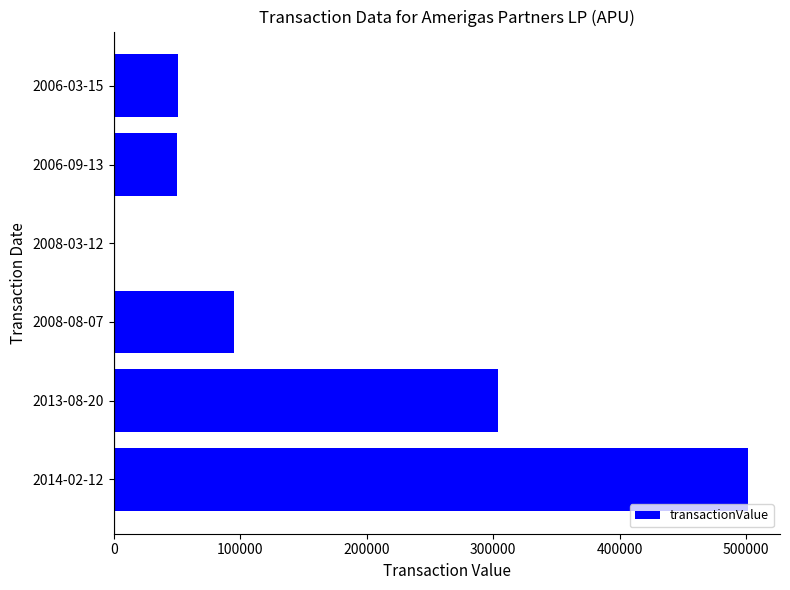

At which category does the chart reach its peak across all series?

2014-02-12